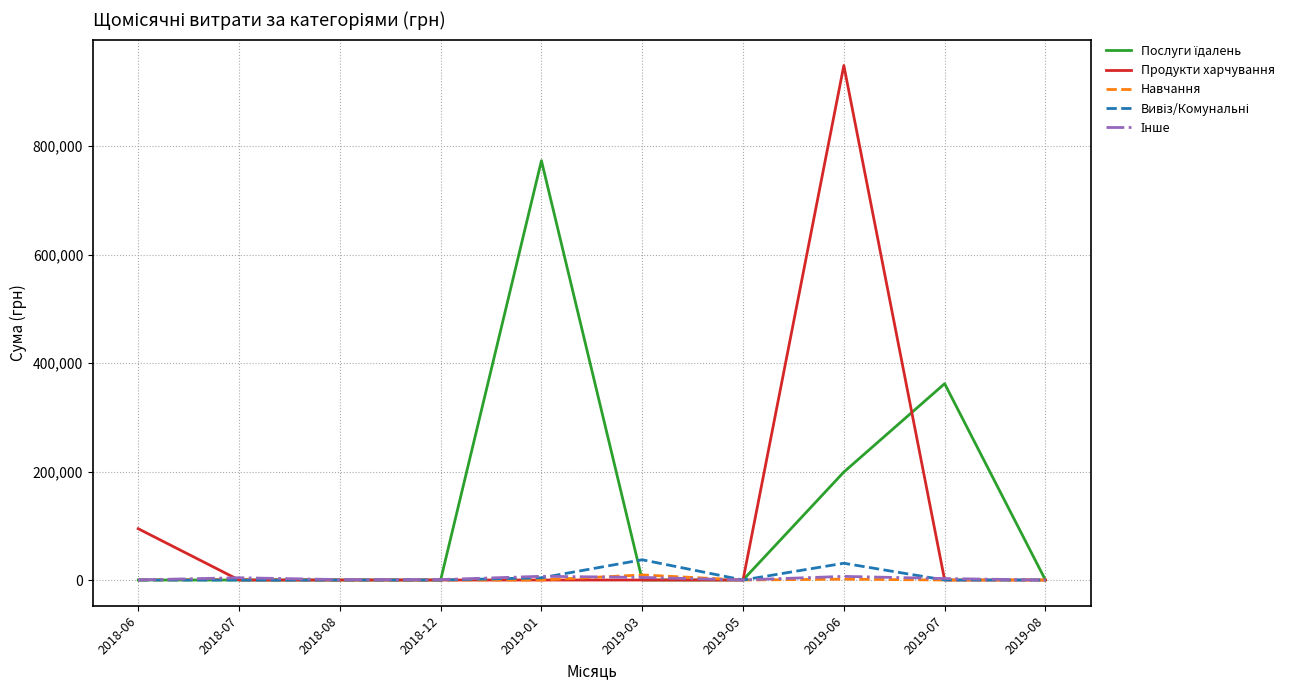

At which category is the sum across all series the highest?

2019-06